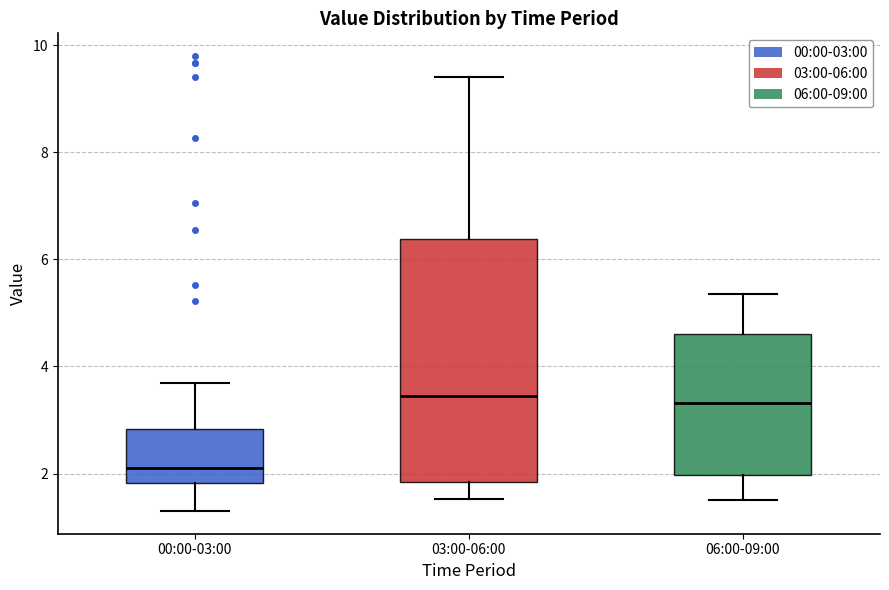

Where does the median line of the box for 03:00-06:00 sit on the y-axis? The values are not printed on the chart, so give them approximately, as read against the axis.

3.4